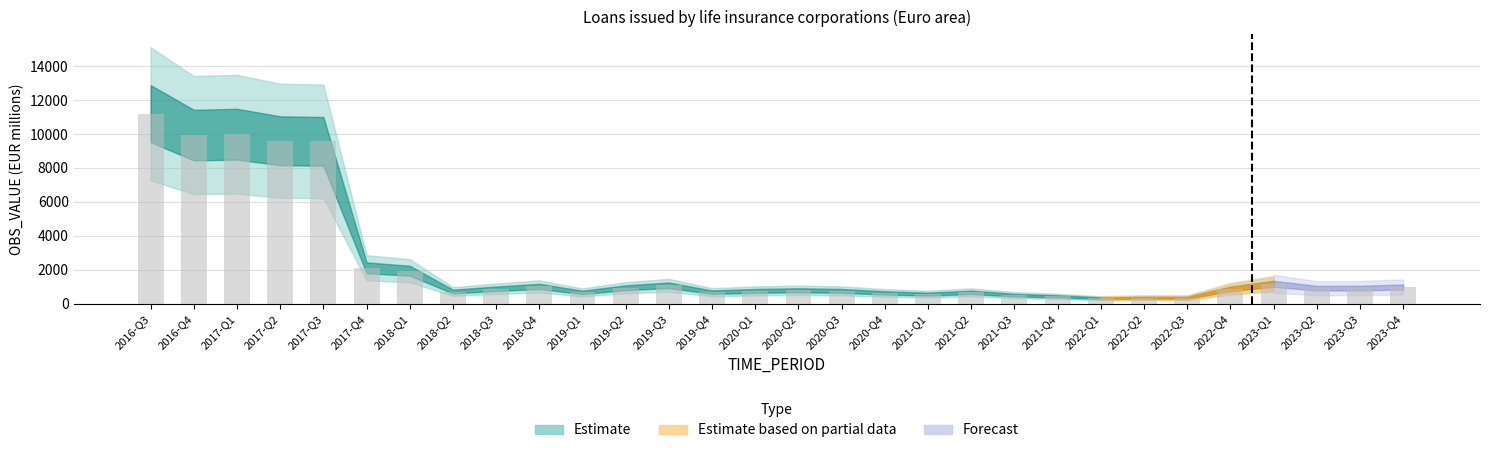

How many bars are there in total?

30